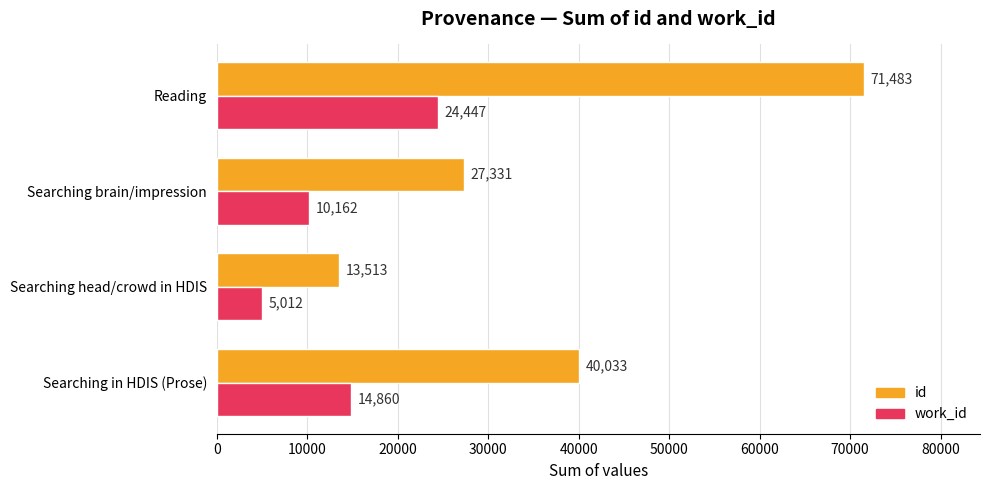

What is the average value of the id series?

38090